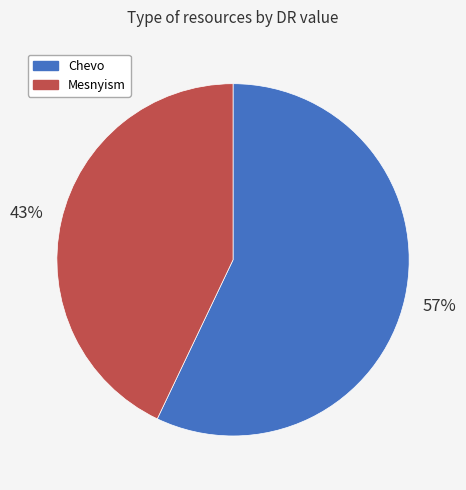

To the nearest percent, what portion does Mesnyism represent?

43%